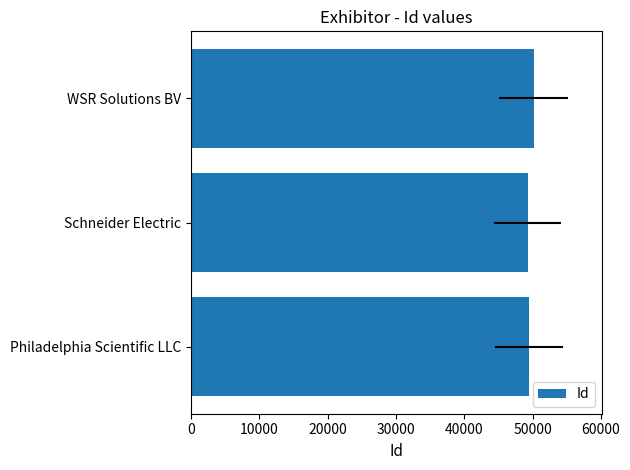

What is the greatest value displayed?

50148